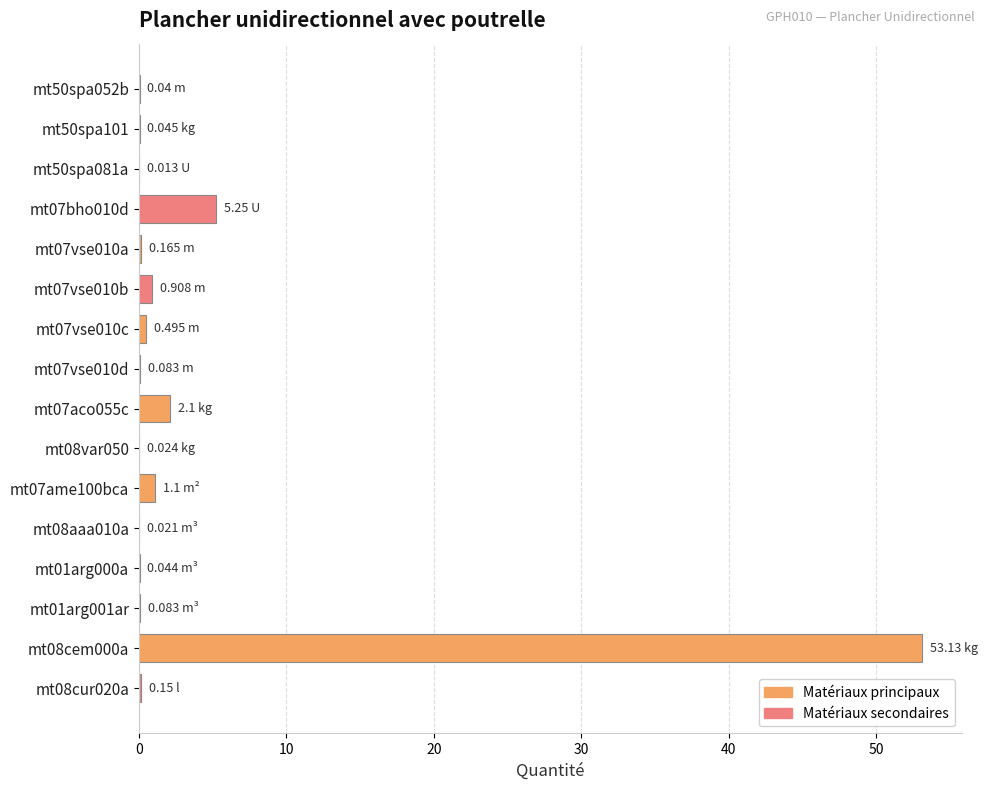

What is the sum of all values?

63.7